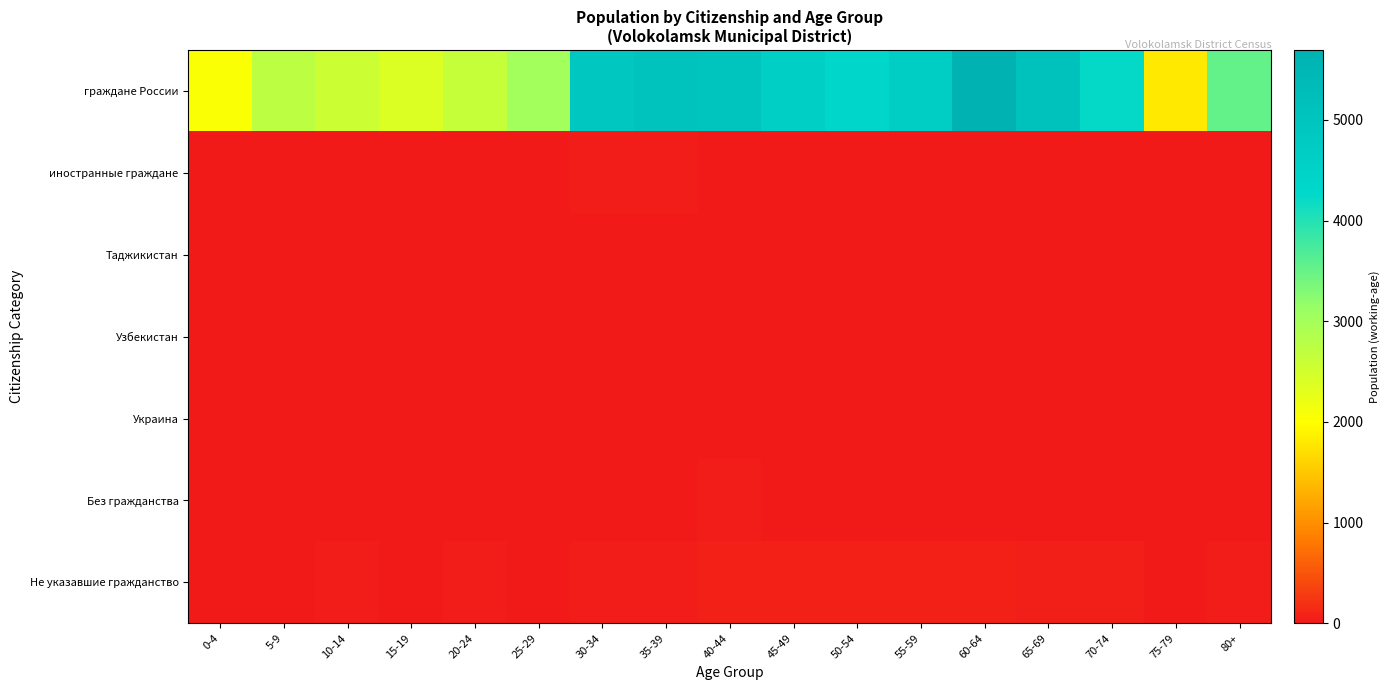

Reading right to left, transcribe all the data shown in this chart.

граждане России: 80+=3534	75-79=1802	70-74=4235	65-69=5090	60-64=5695	55-59=4674	50-54=4355	45-49=4627	40-44=5011	35-39=5063	30-34=4856	25-29=3029	20-24=2639	15-19=2389	10-14=2565	5-9=2730	0-4=2037
иностранные граждане: 80+=1	75-79=1	70-74=1	65-69=0	60-64=4	55-59=4	50-54=8	45-49=10	40-44=21	35-39=27	30-34=24	25-29=21	20-24=22	15-19=5	10-14=6	5-9=8	0-4=5
Таджикистан: 80+=0	75-79=0	70-74=0	65-69=0	60-64=2	55-59=1	50-54=0	45-49=1	40-44=4	35-39=8	30-34=7	25-29=3	20-24=4	15-19=1	10-14=0	5-9=1	0-4=3
Узбекистан: 80+=0	75-79=0	70-74=0	65-69=0	60-64=0	55-59=1	50-54=2	45-49=1	40-44=1	35-39=4	30-34=5	25-29=9	20-24=7	15-19=2	10-14=0	5-9=0	0-4=0
Украина: 80+=1	75-79=0	70-74=0	65-69=0	60-64=0	55-59=1	50-54=1	45-49=1	40-44=4	35-39=6	30-34=4	25-29=0	20-24=2	15-19=0	10-14=1	5-9=3	0-4=0
Без гражданства: 80+=0	75-79=0	70-74=1	65-69=5	60-64=2	55-59=13	50-54=1	45-49=6	40-44=28	35-39=16	30-34=9	25-29=4	20-24=5	15-19=6	10-14=4	5-9=4	0-4=0
Не указавшие гражданство: 80+=34	75-79=18	70-74=49	65-69=50	60-64=59	55-59=57	50-54=63	45-49=56	40-44=59	35-39=40	30-34=34	25-29=18	20-24=26	15-19=15	10-14=29	5-9=20	0-4=12